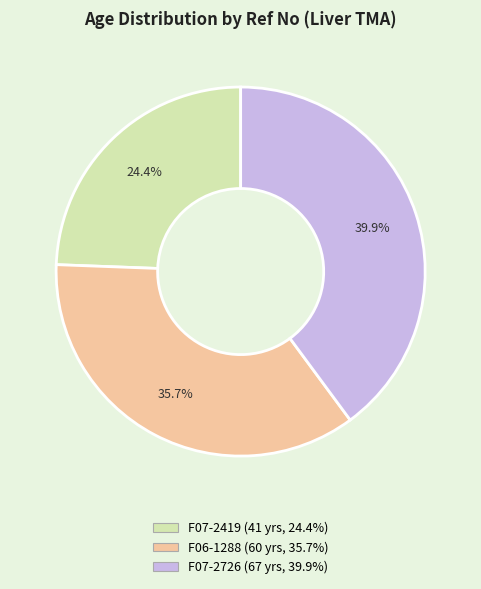

To the nearest percent, what percentage of the pie is F07-2419?

24%